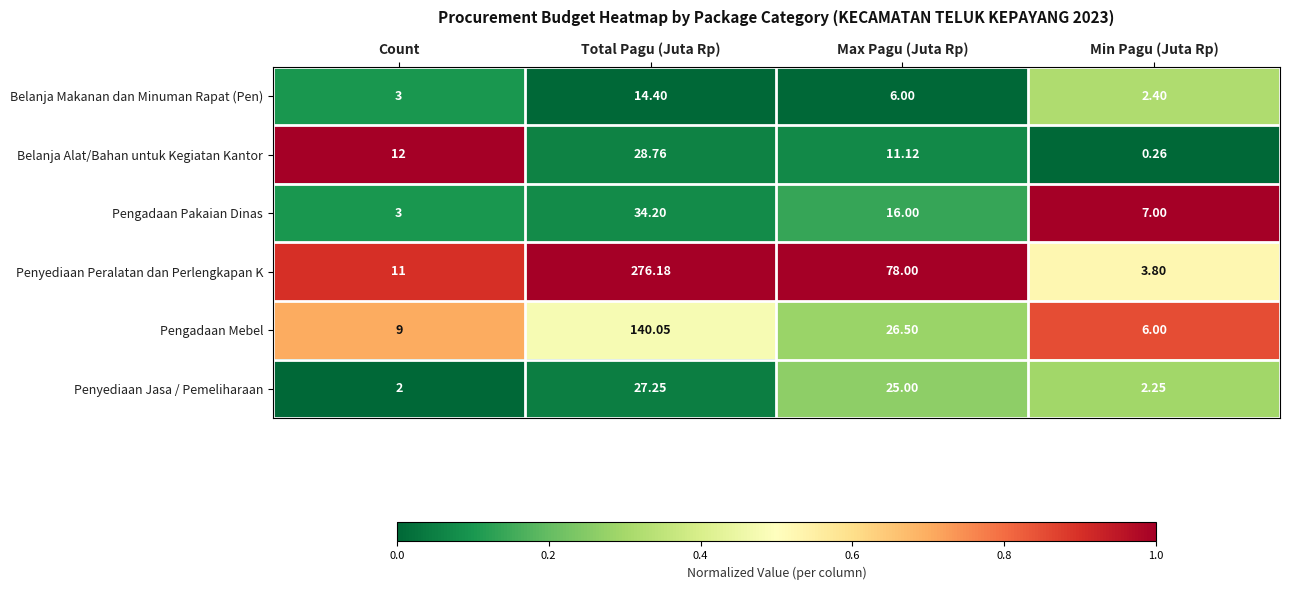

At which label is Penyediaan Jasa / Pemeliharaan closest to 14?

Max Pagu (Juta Rp)